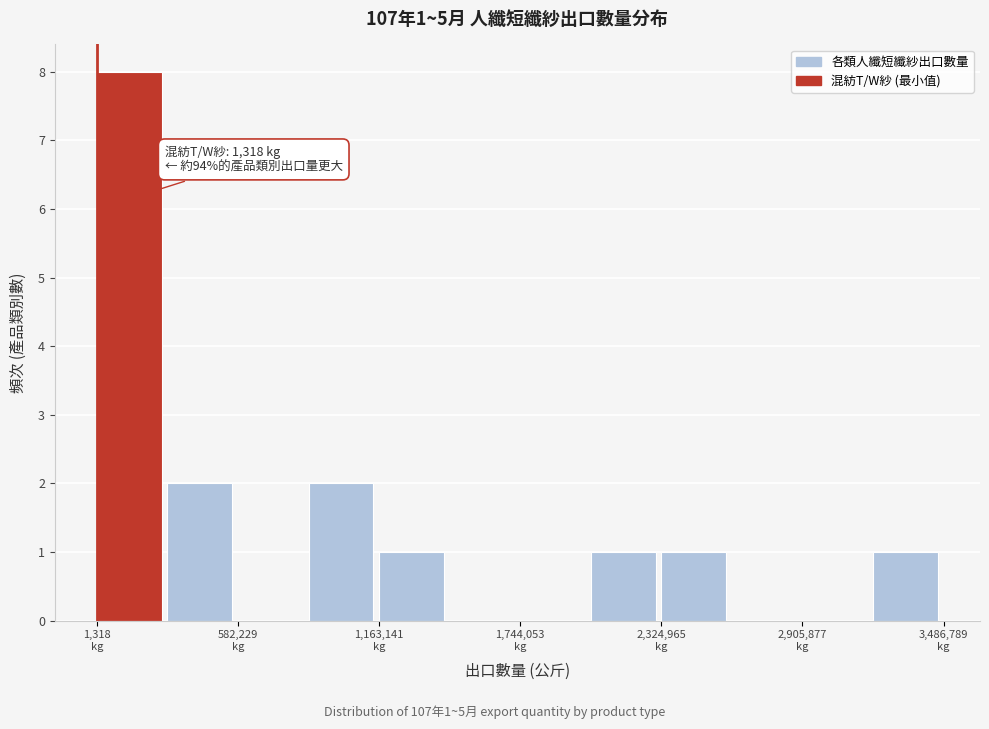

Read against the x-axis, roughly where is the centre of the tallest bar?

100000